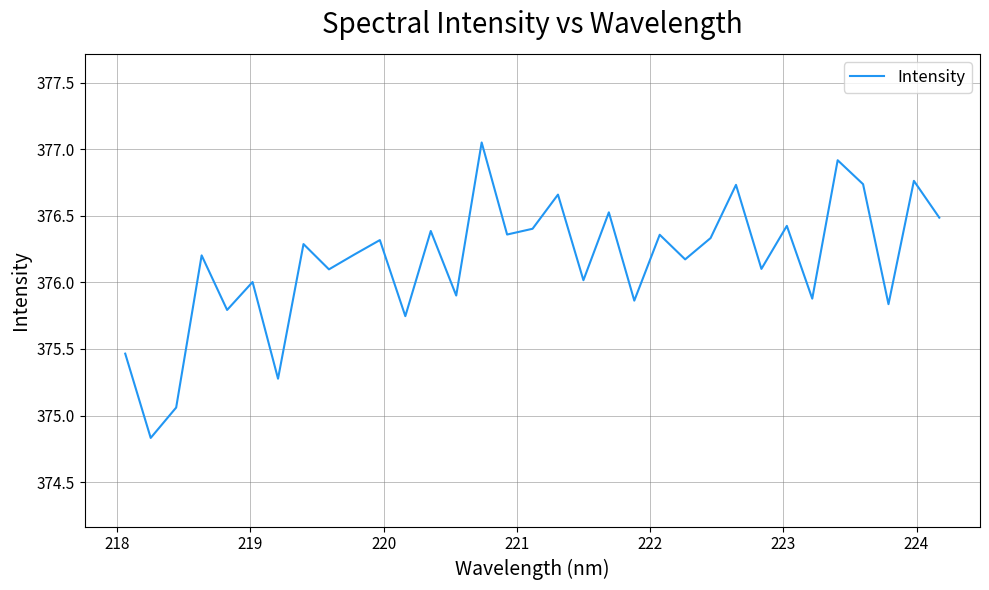

True or false: there are more than 0 points higher than both neighbors.

True